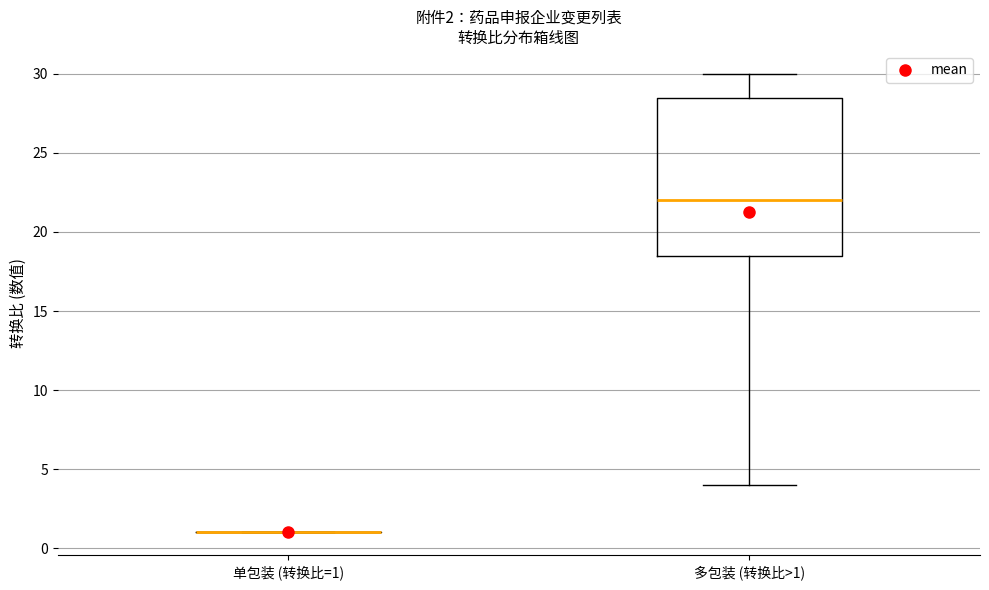

Which box is the tallest, from its lower edge to its upper edge?

多包装 (转换比>1)